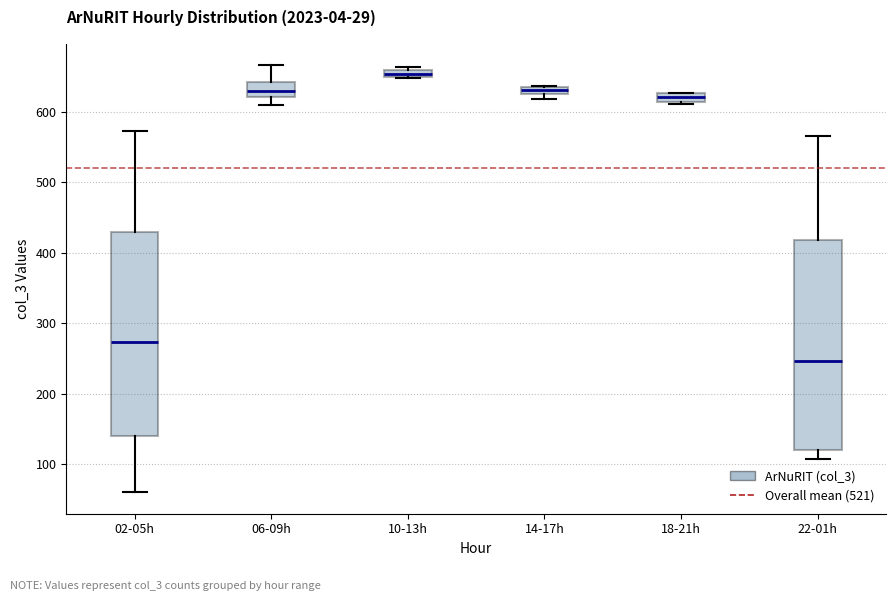

Which box has the lowest median line?

22-01h